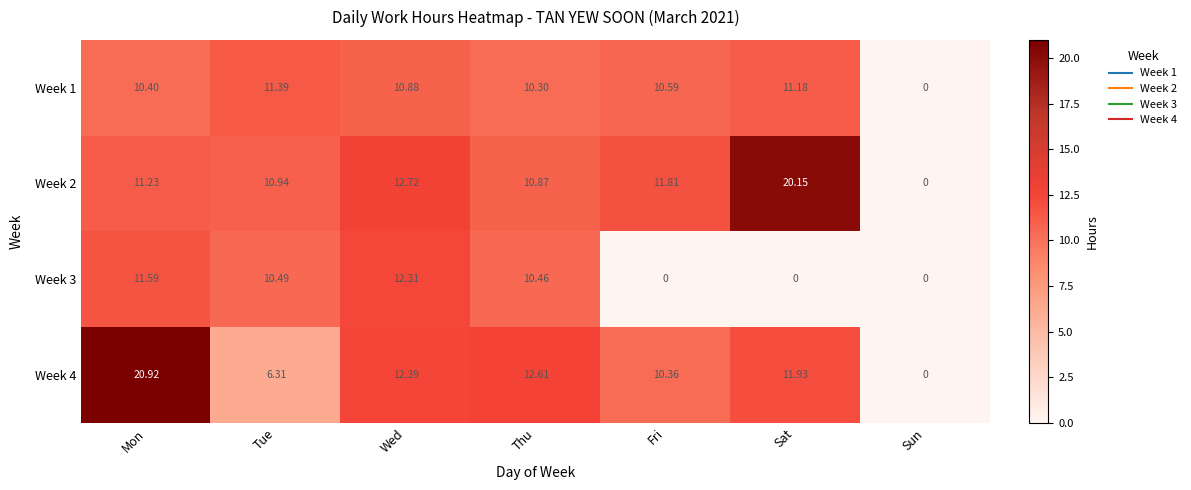

At which label does Week 2 first exceed 11?

Mon